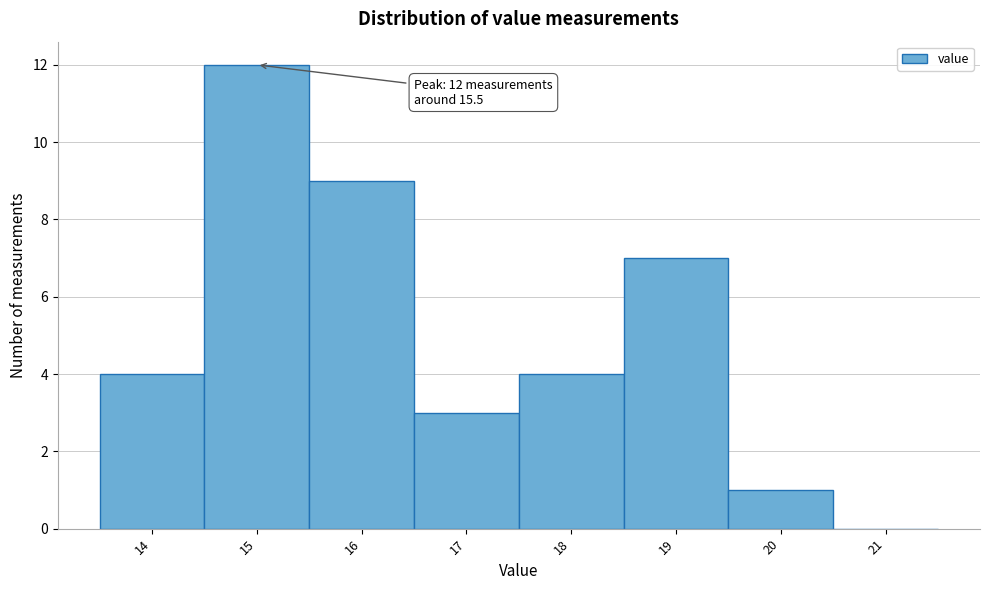

Reading left to right, extract all data points from this chart.

14=4	15=12	16=9	17=3	18=4	19=7	20=1	21=0